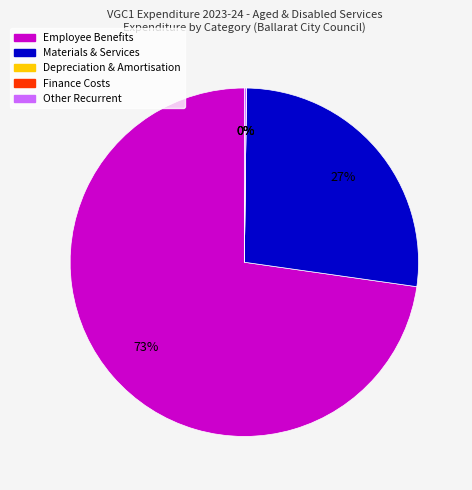

To the nearest percent, what is the average slice percentage?

20%